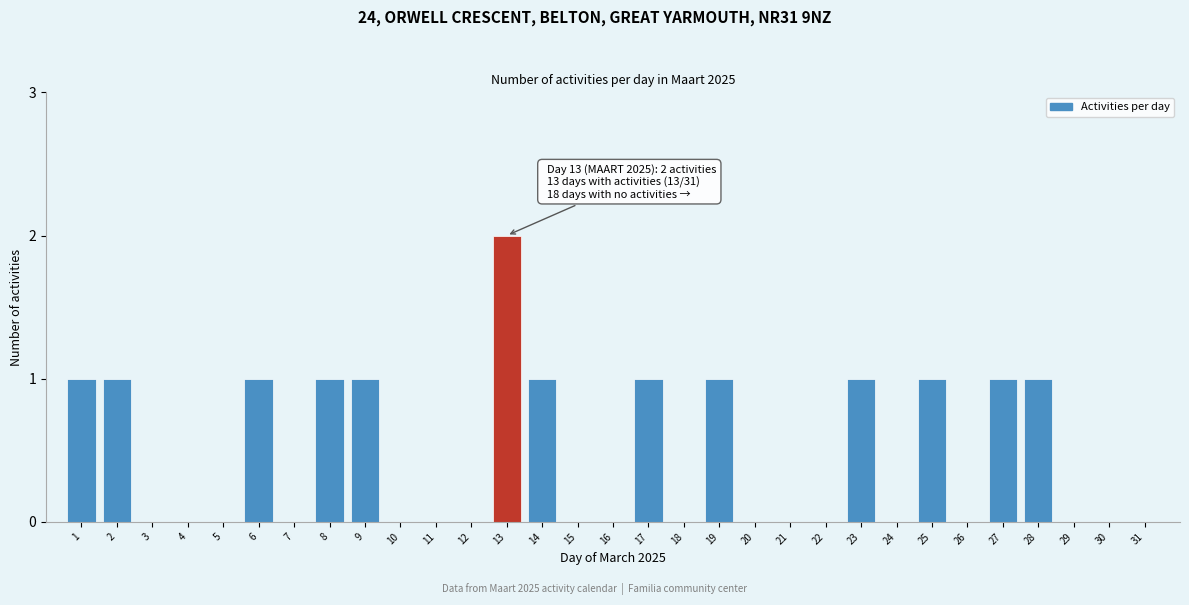

The value at 3 is 0. True or false?

True